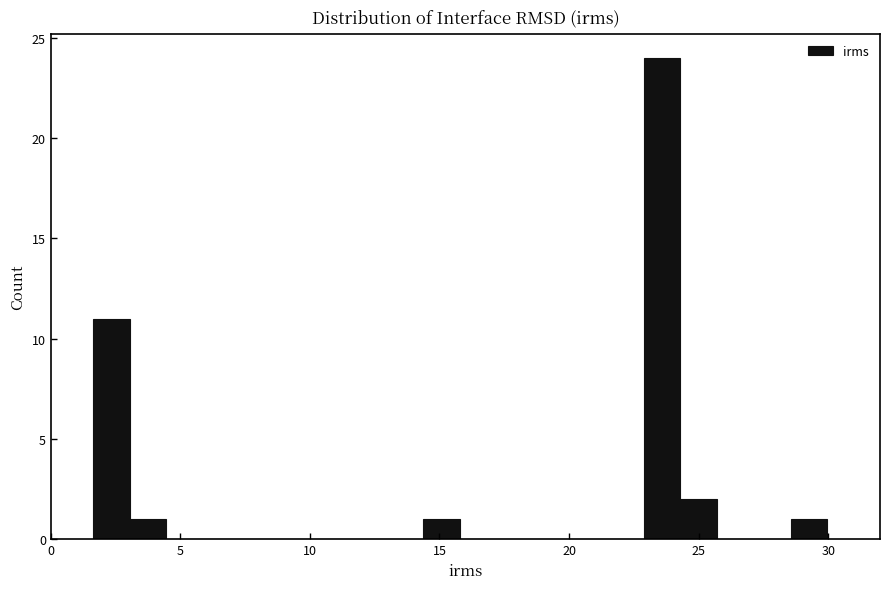

Read against the x-axis, roughly where is the centre of the tallest bar?

23.5